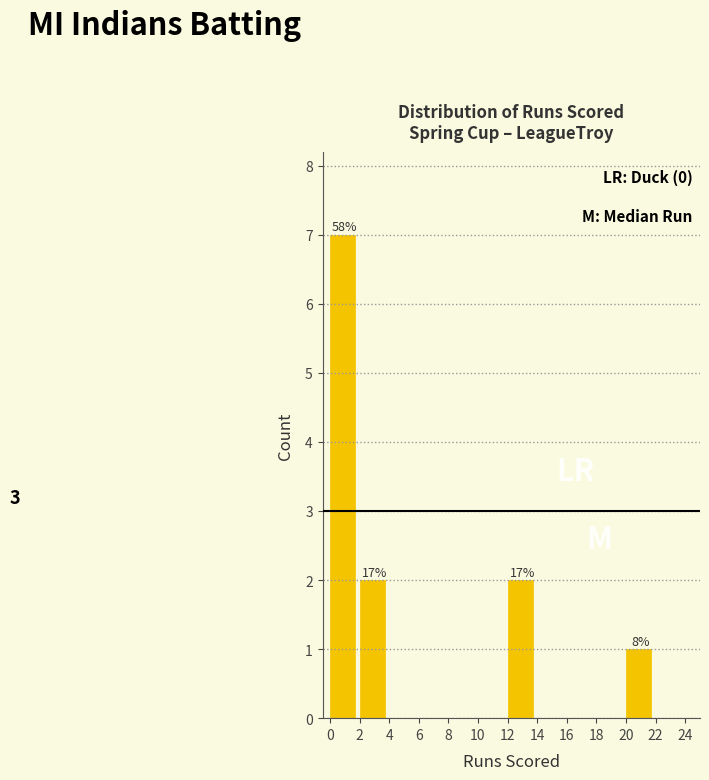

Over which range of the x-axis is the bar tallest?

0 to 2